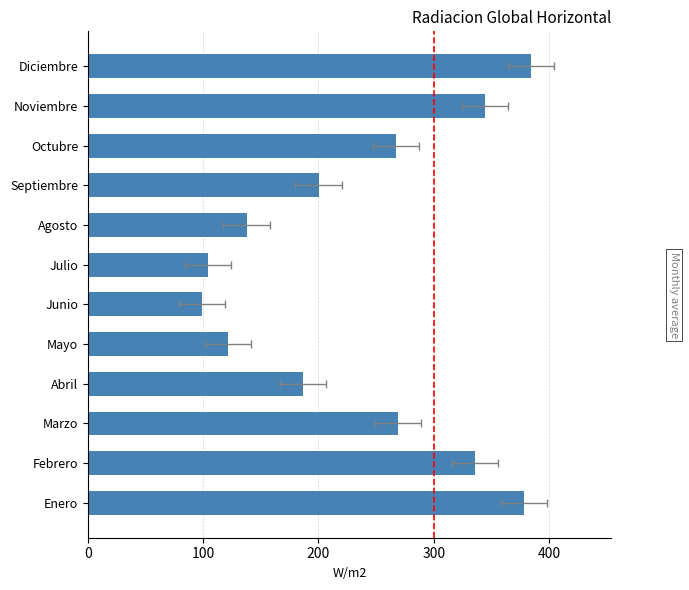

Does the chart contain any negative values?

No